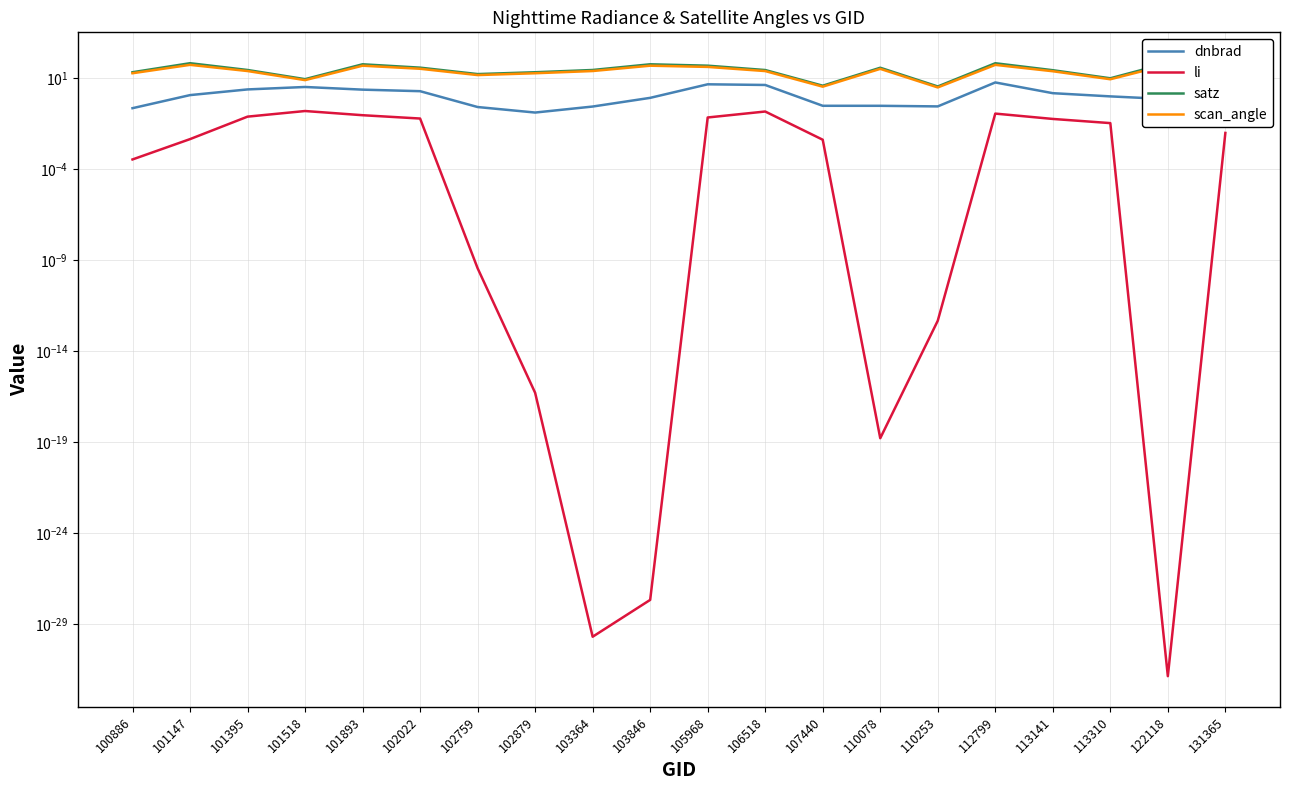

What is the value of the dnbrad point at the 1st from the left?

0.2